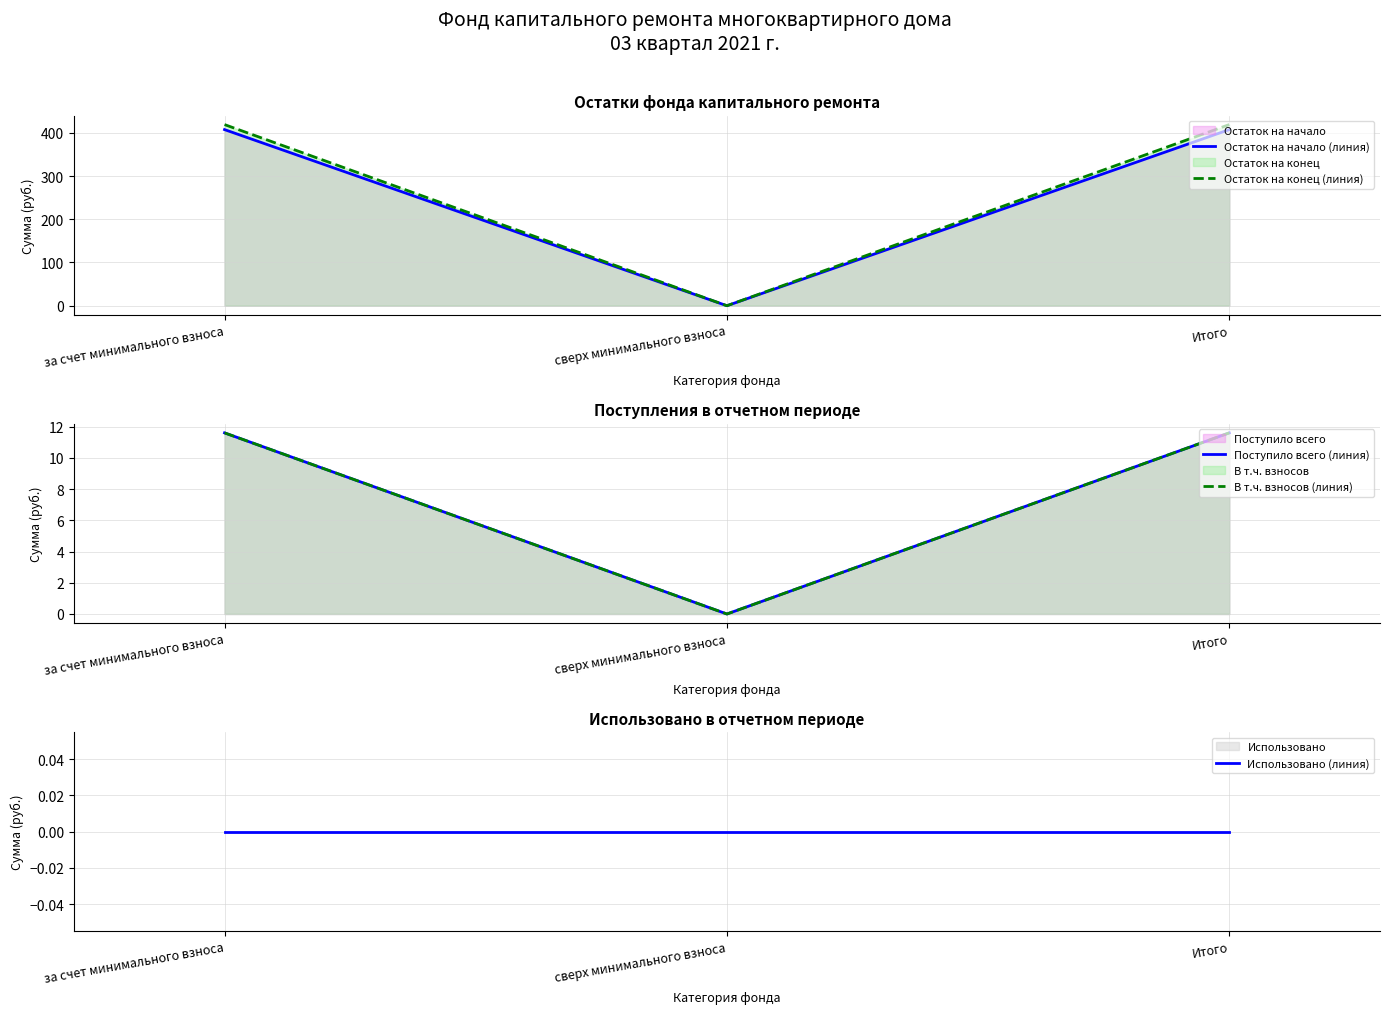

What is the label of the 3rd point from the left?

Итого